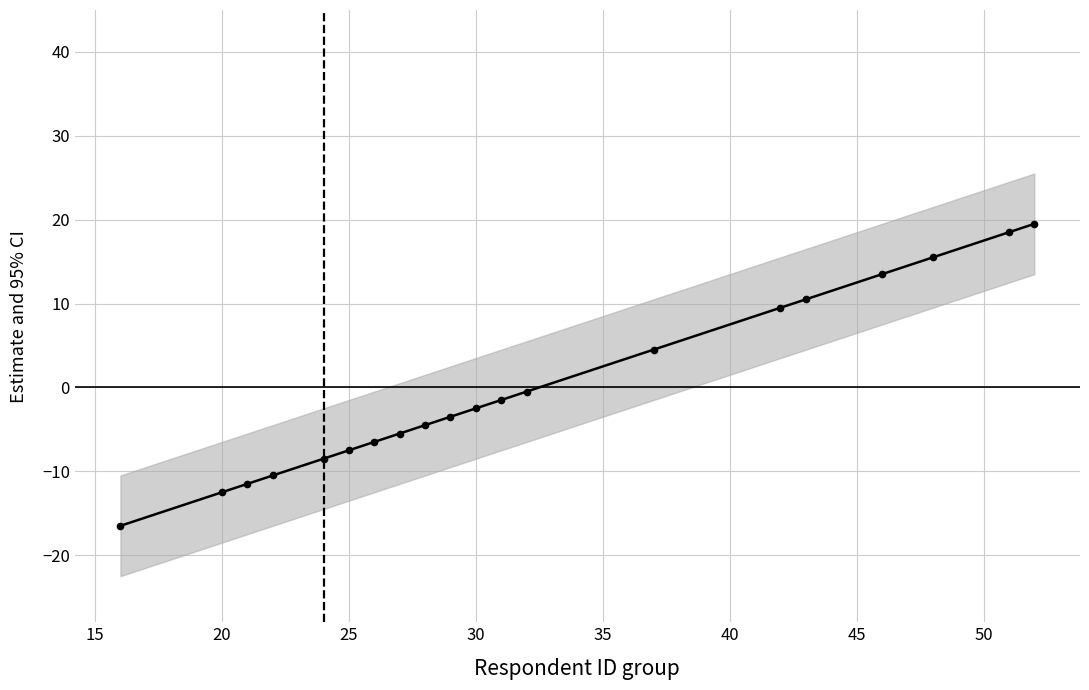

Does the chart have visible grid lines?

Yes